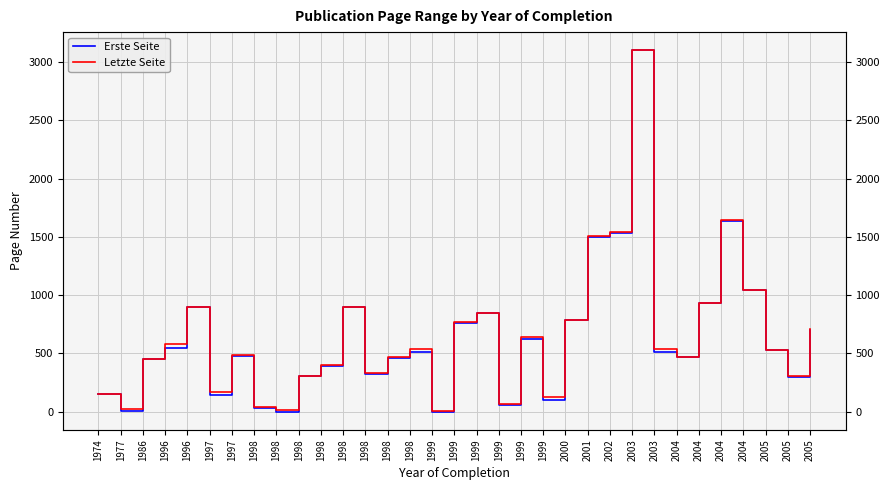

Between 1997 and 2004, which series saw the biggest shift?

Letzte Seite